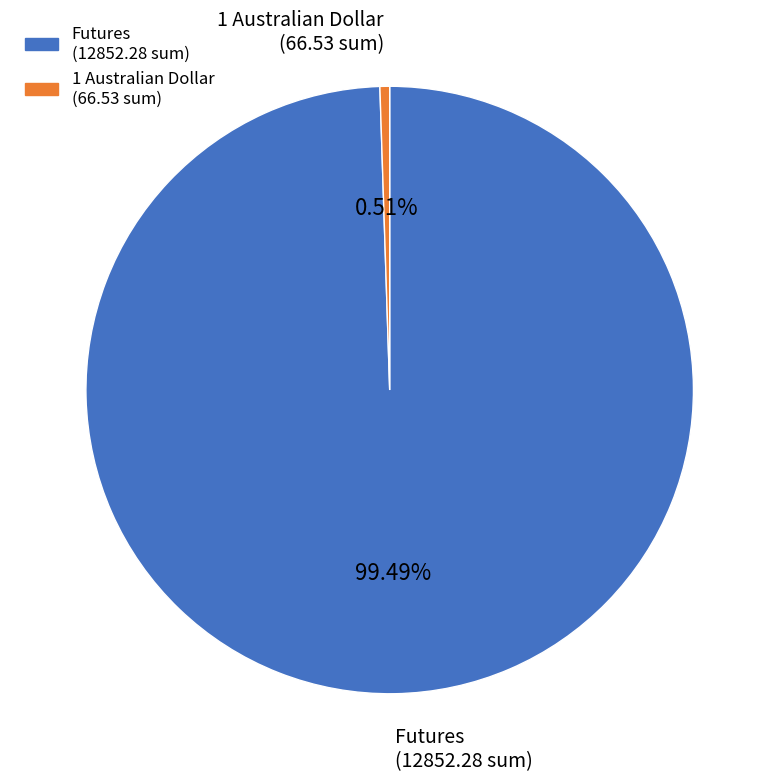

Between Futures (12852.28 sum) and 1 Australian Dollar (66.53 sum), which is larger?

Futures (12852.28 sum)